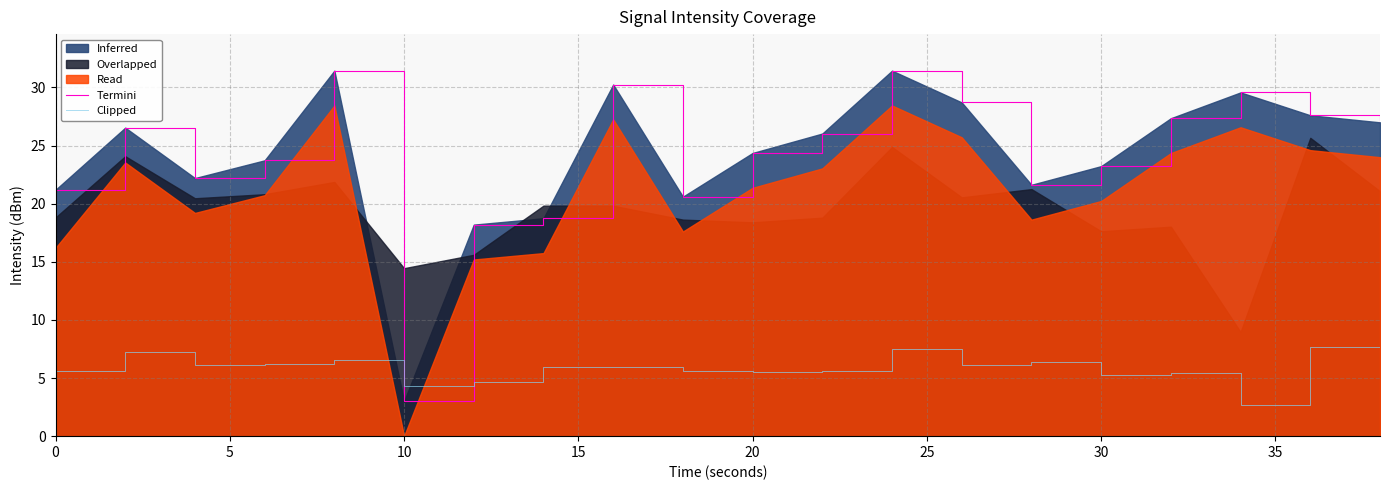

True or false: Termini and Clipped intersect in this chart.

True